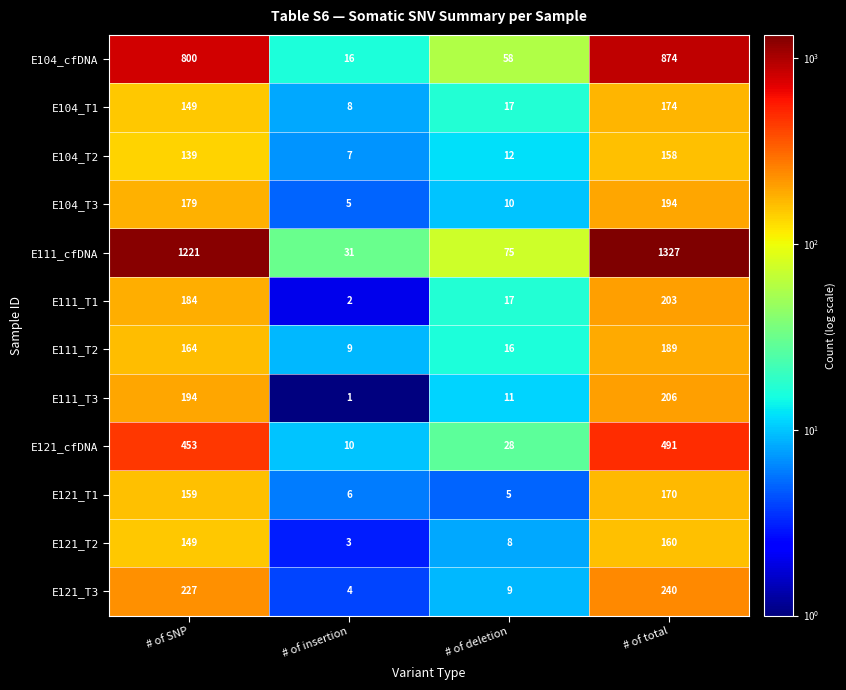

How many series are shown in this chart?

12